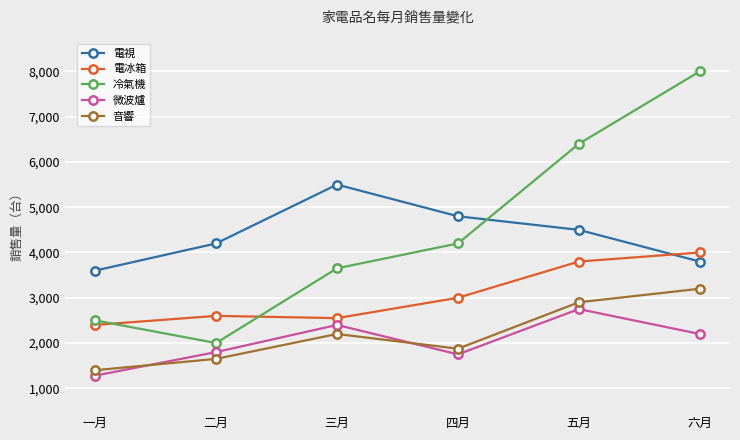

What is the lowest value of the 音響 series?

1400